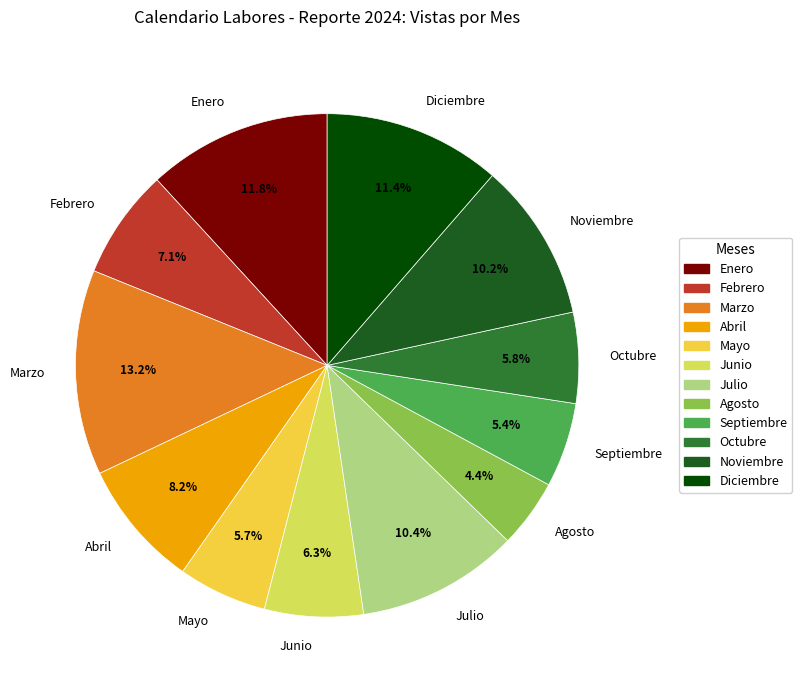

How many segments does this pie chart have?

12